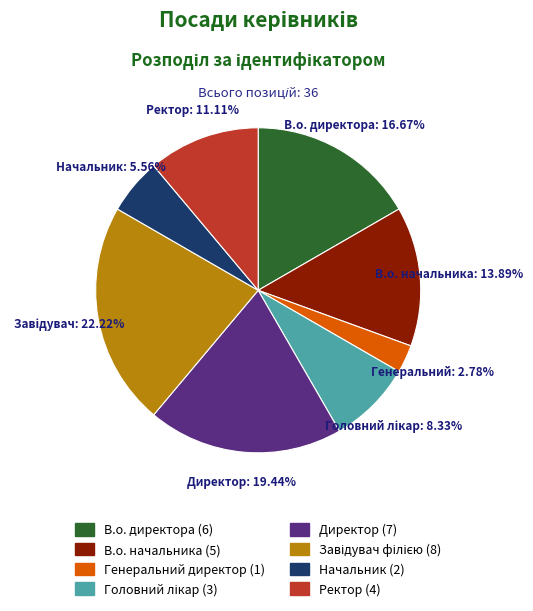

Is there any slice that represents more than half of the pie?

No